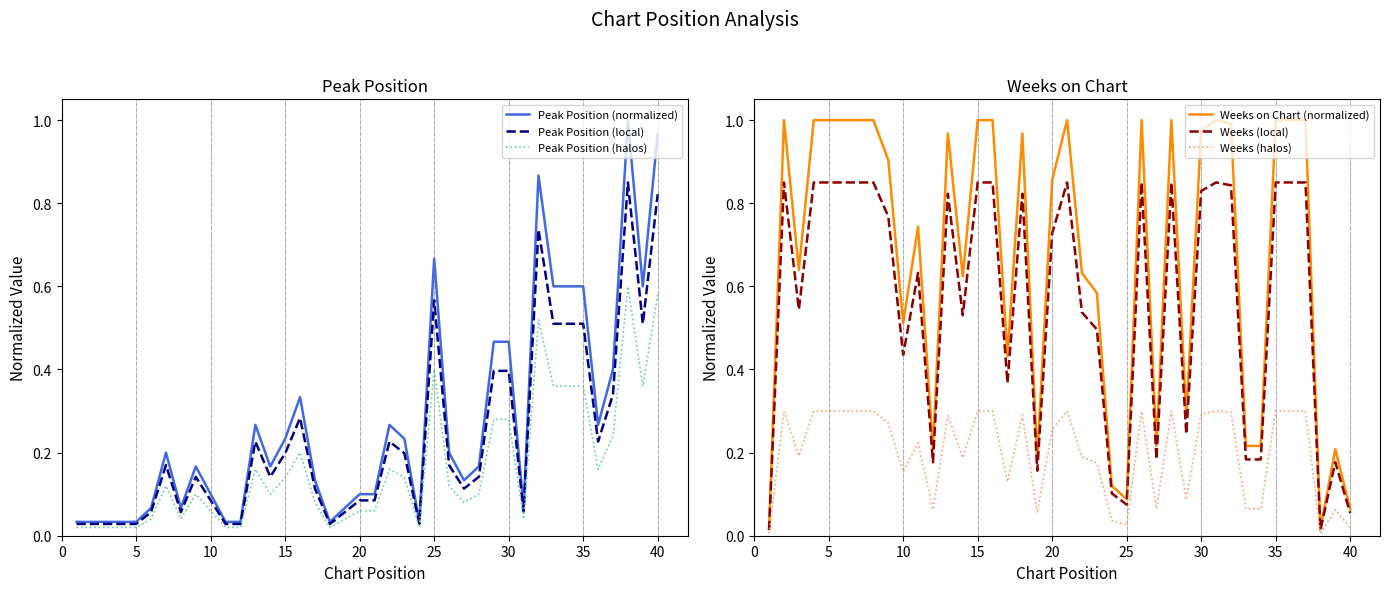

The value of Peak Position (local) at 35 is 0.7. True or false?

False